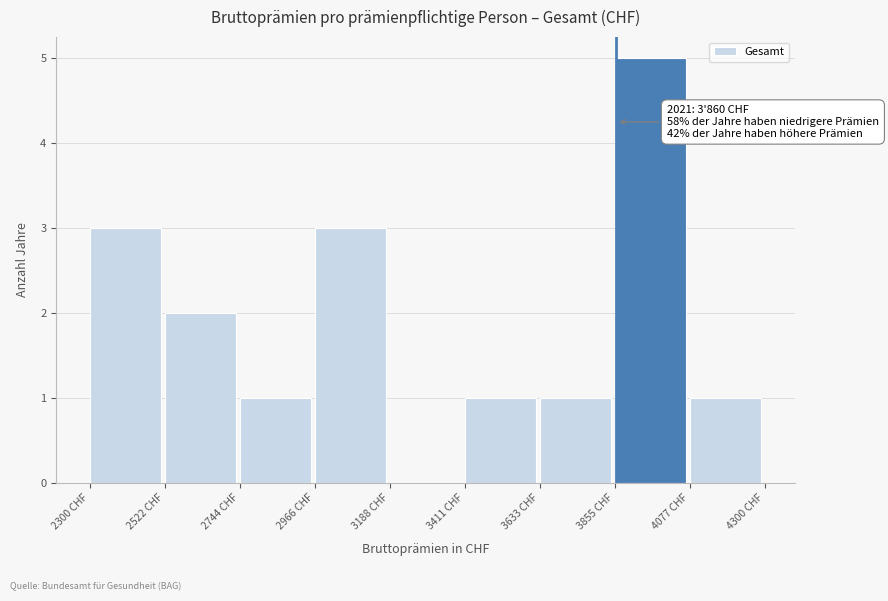

Over which range of the x-axis is the bar tallest?

3850 to 4100